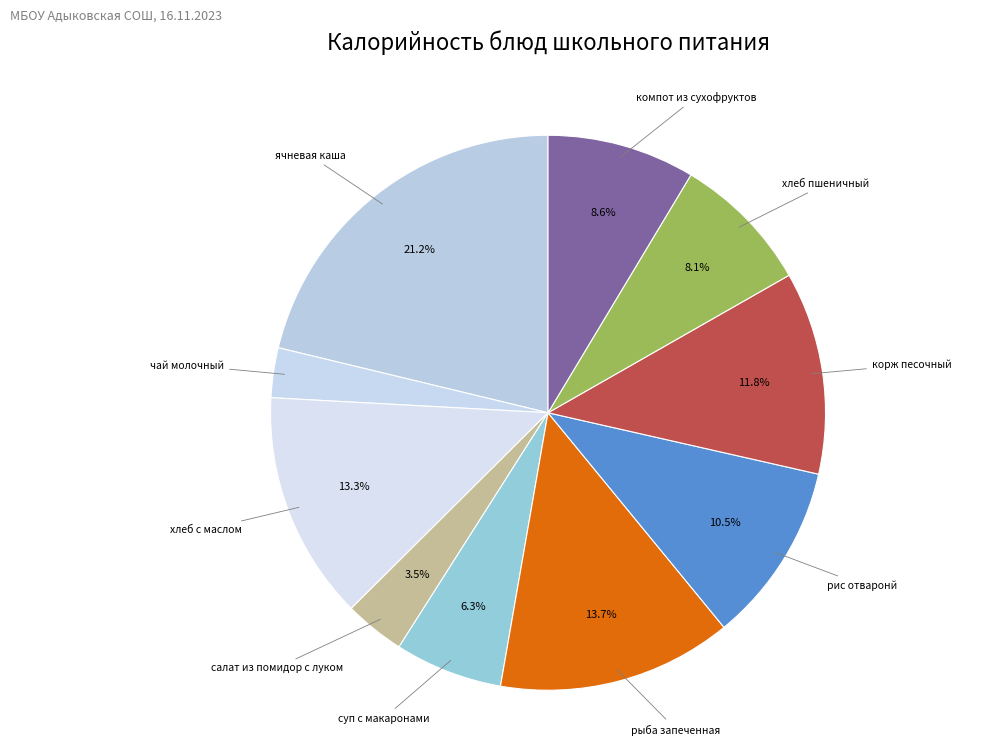

To the nearest percent, what is the difference between the ячневая каша and суп с макаронами slice percentages?

15%